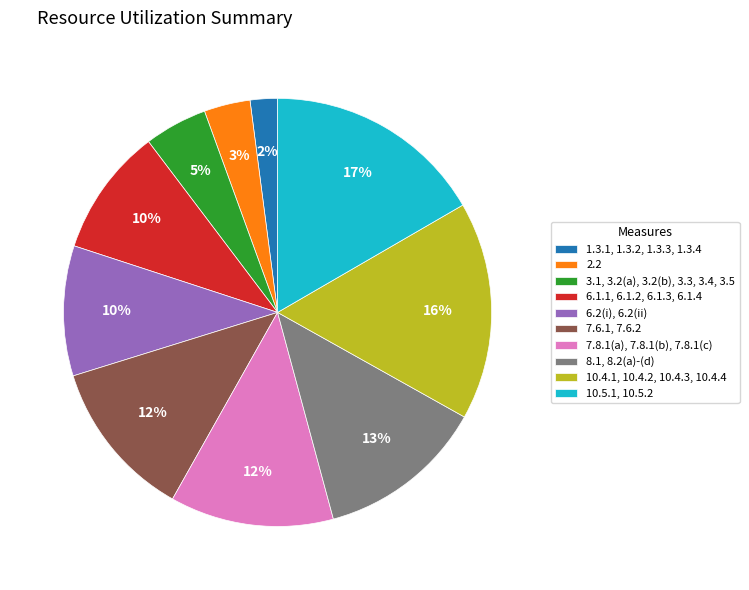

Does 7.8.1(a), 7.8.1(b), 7.8.1(c) account for over 50% of the chart?

No